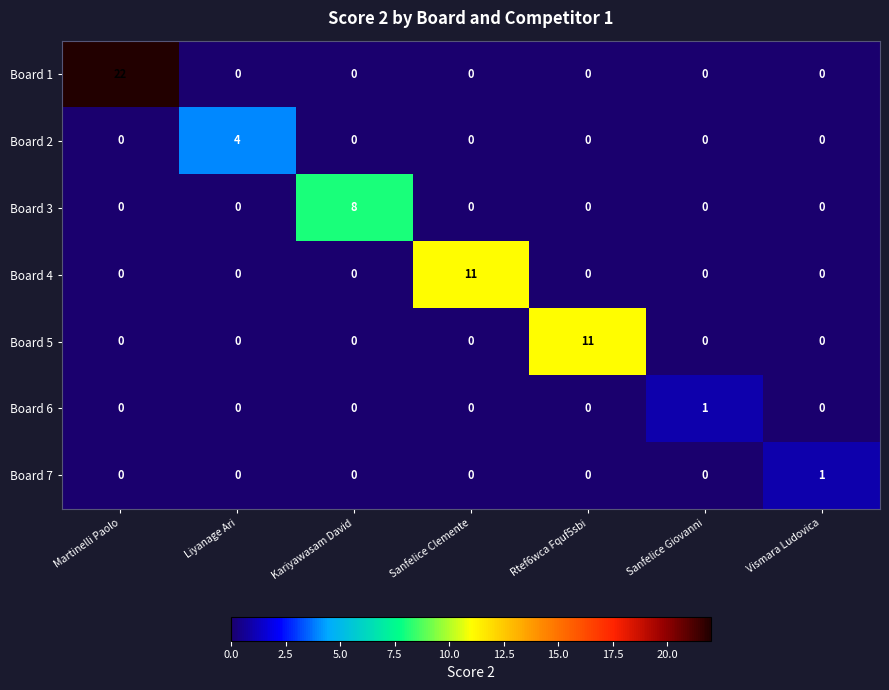

What is the greatest value displayed?

22